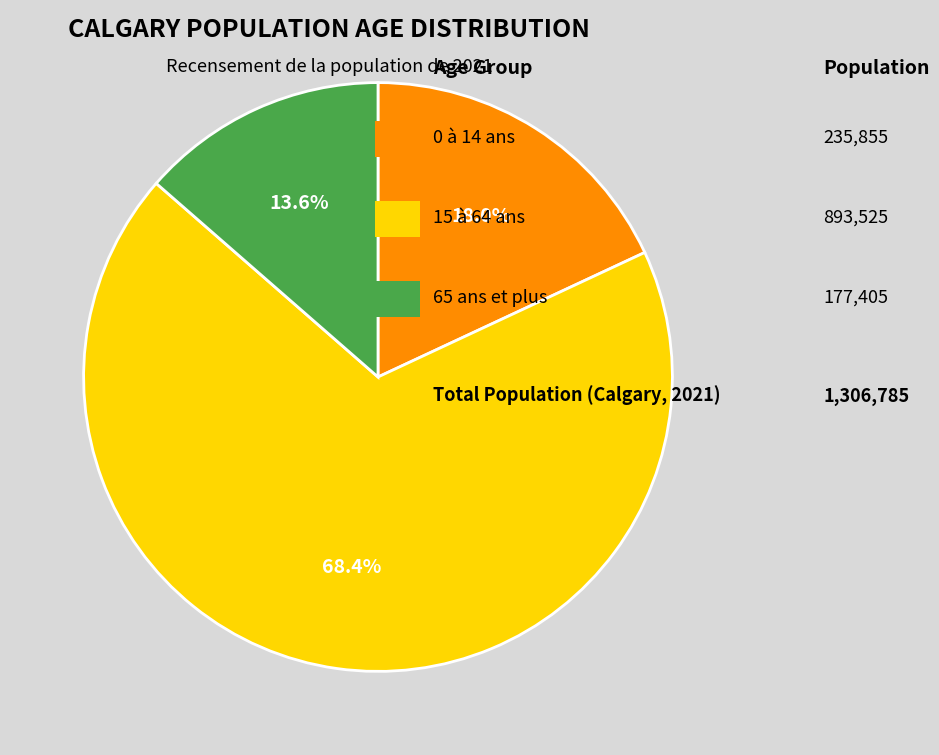

Does any single category account for the majority?

Yes